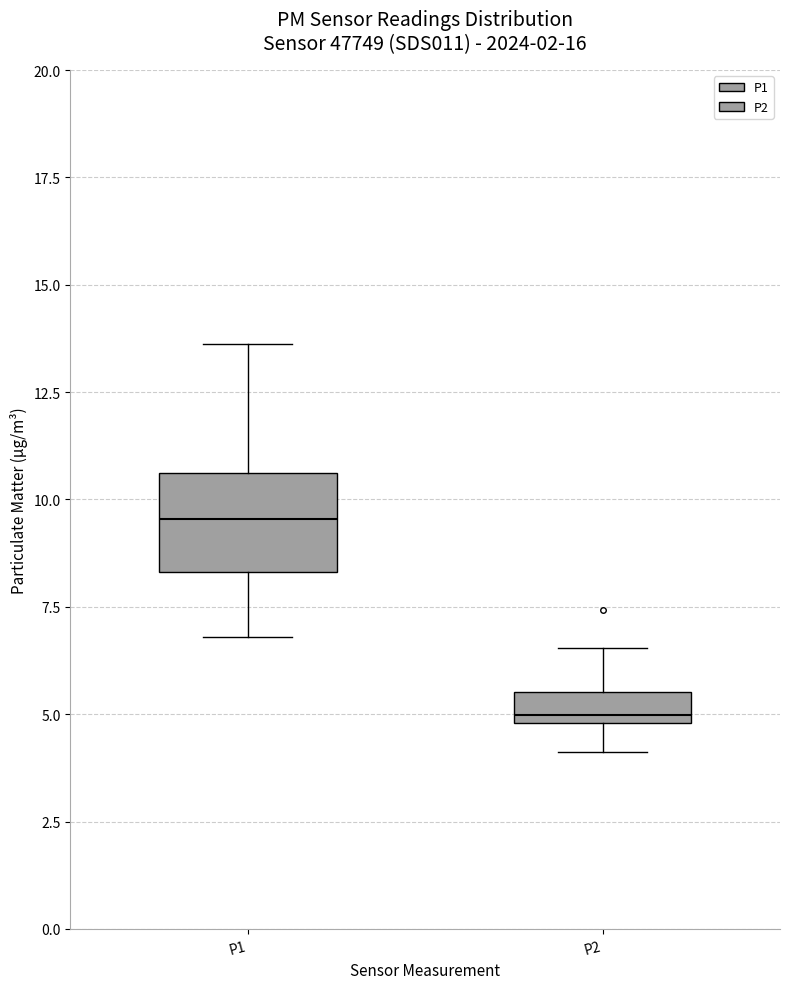

Comparing the boxes themselves (not the whiskers), which one is the tallest?

P1